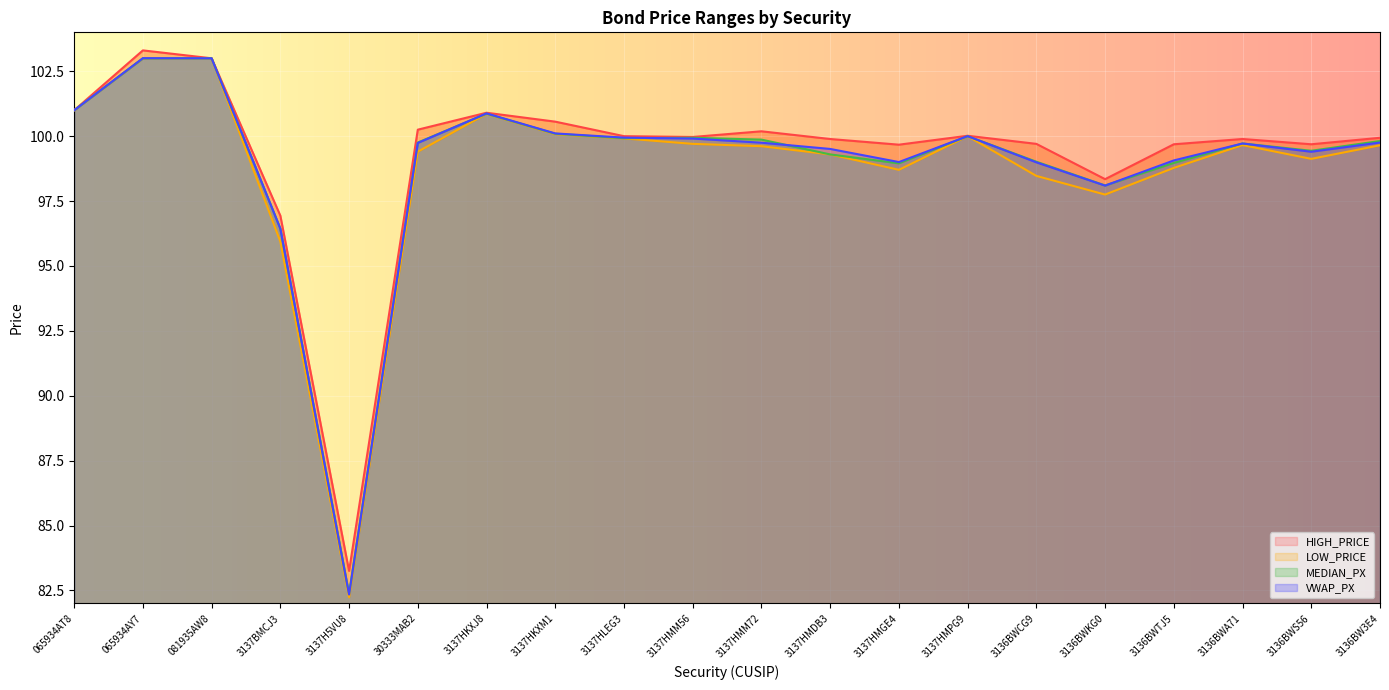

At which category is the sum across all series the highest?

065934AY7